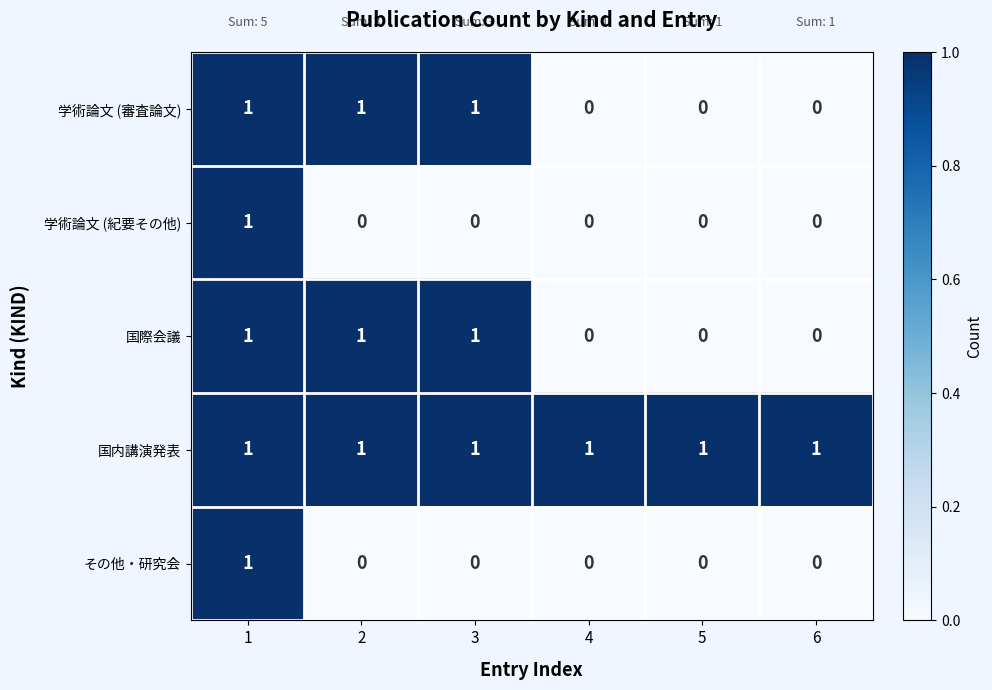

Is it true that 学術論文 (審査論文) equals 2 at 3?

False